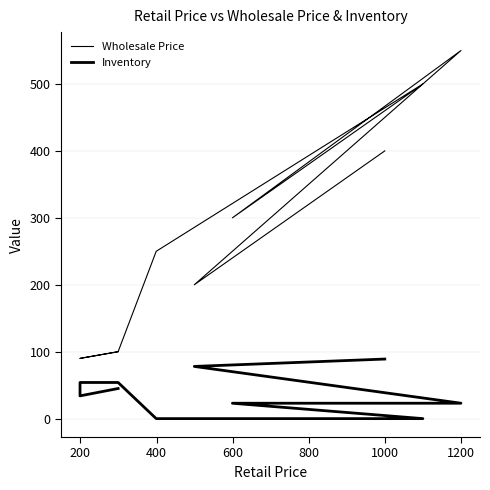

How many lines are shown in the chart?

2